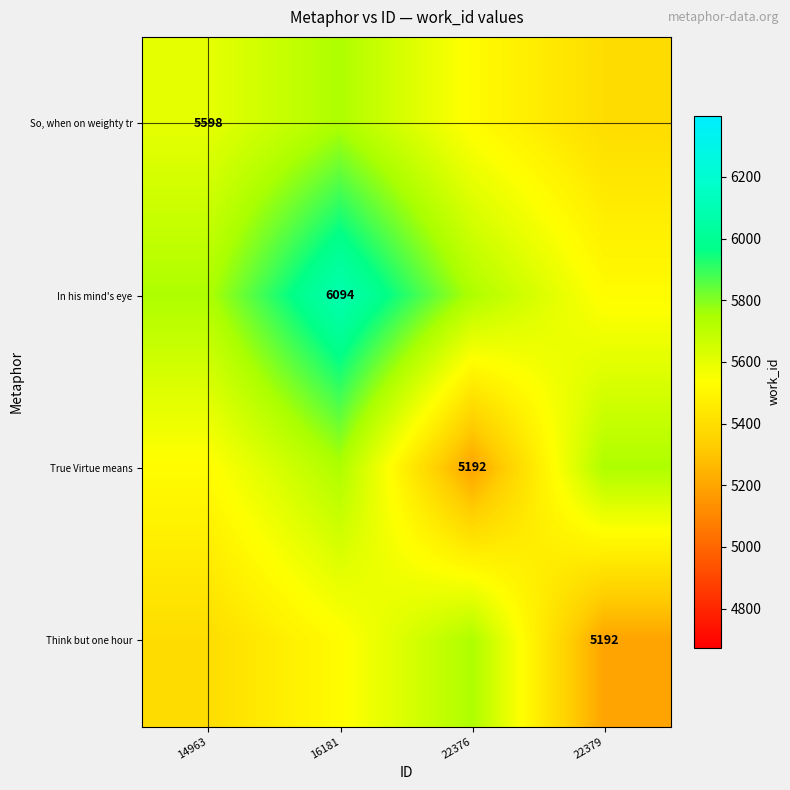

What is the sum of all True Virtue means values?

22194.0